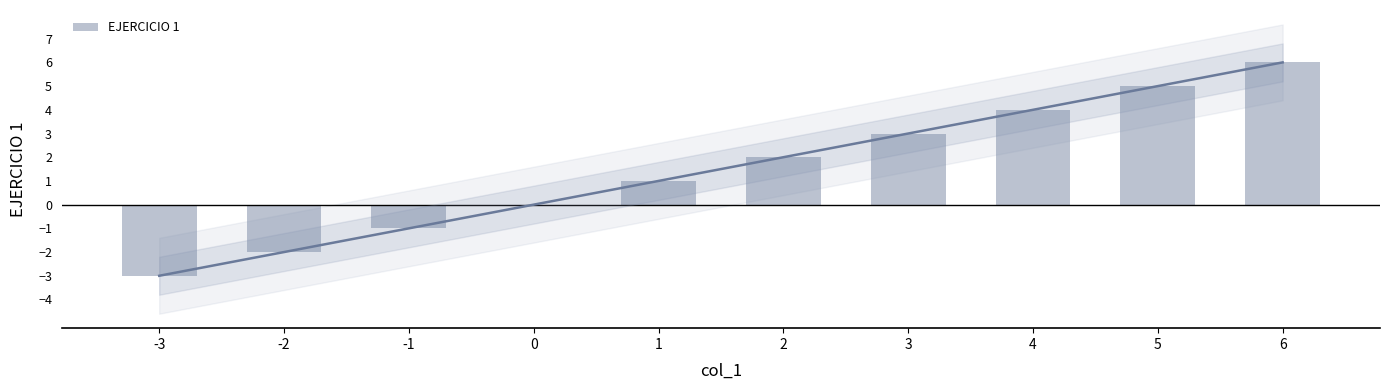

At which label is the value closest to 1?

1